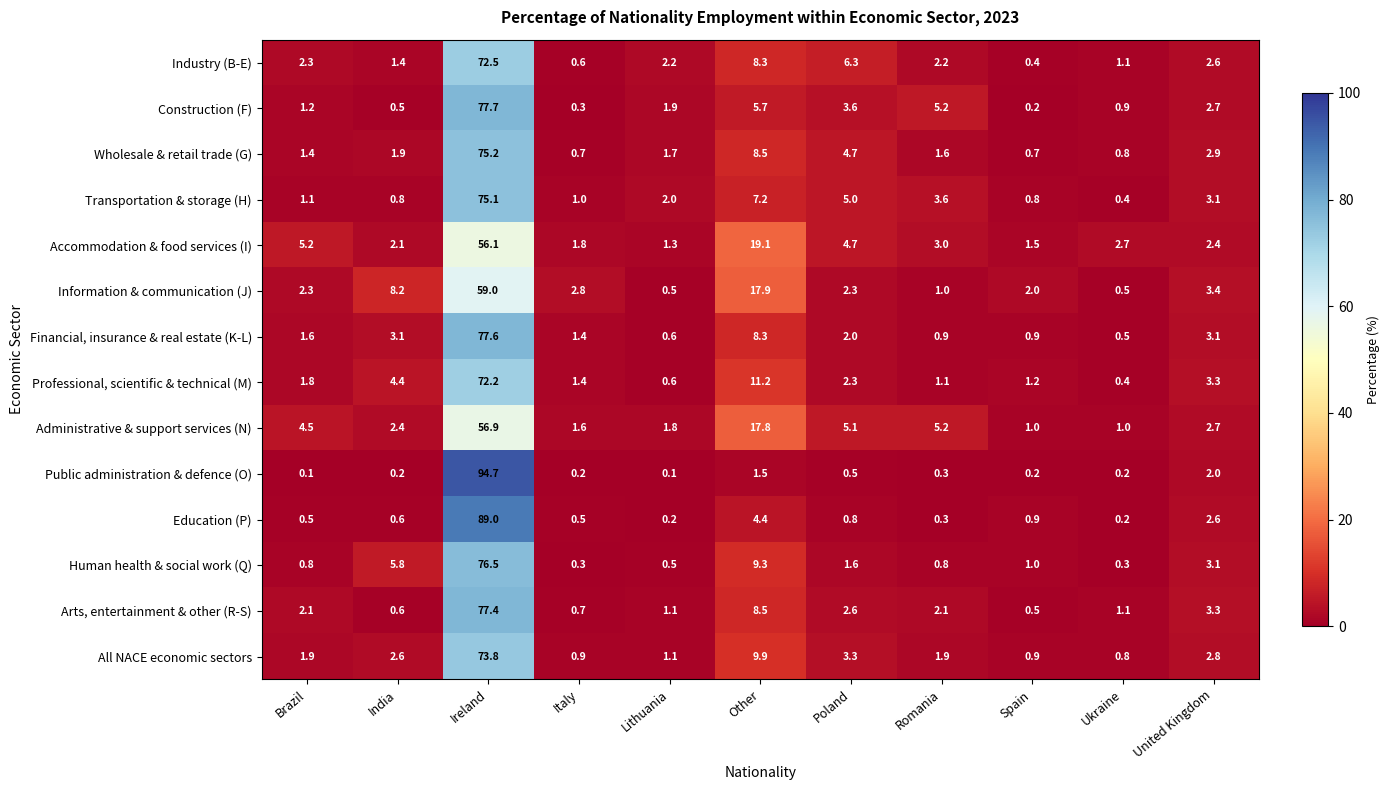

Rank the series by their maximum value, from lowest to highest.

Accommodation & food services (I), Administrative & support services (N), Information & communication (J), Professional, scientific & technical (M), Industry (B-E), All NACE economic sectors, Transportation & storage (H), Wholesale & retail trade (G), Human health & social work (Q), Arts, entertainment & other (R-S), Financial, insurance & real estate (K-L), Construction (F), Education (P), Public administration & defence (O)